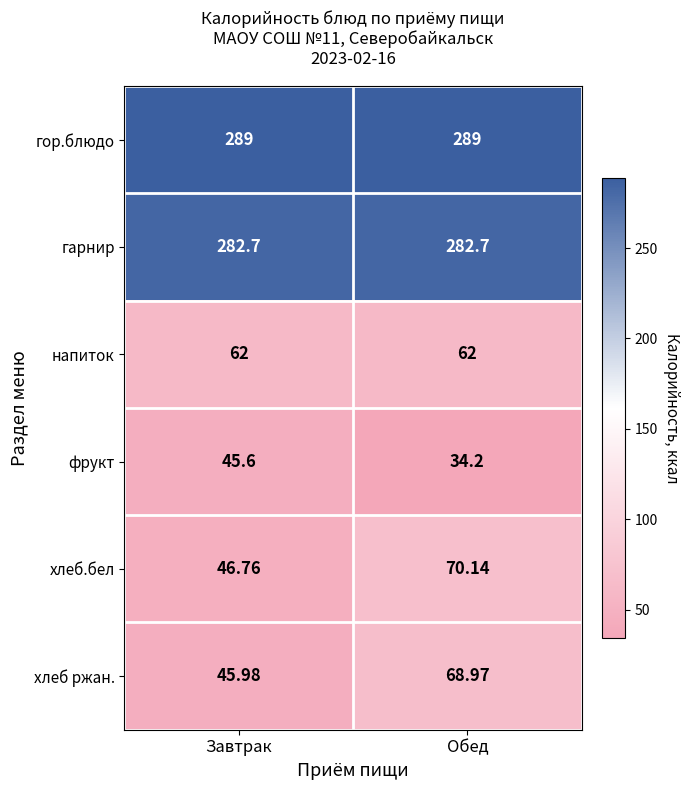

What is the greatest value displayed?

289.0